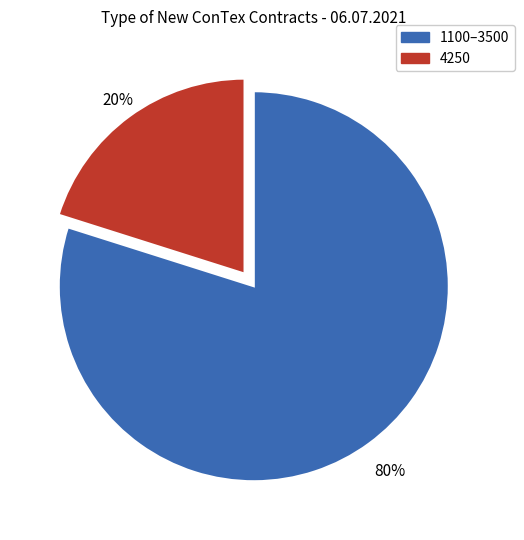

Count the number of slices in the pie.

2